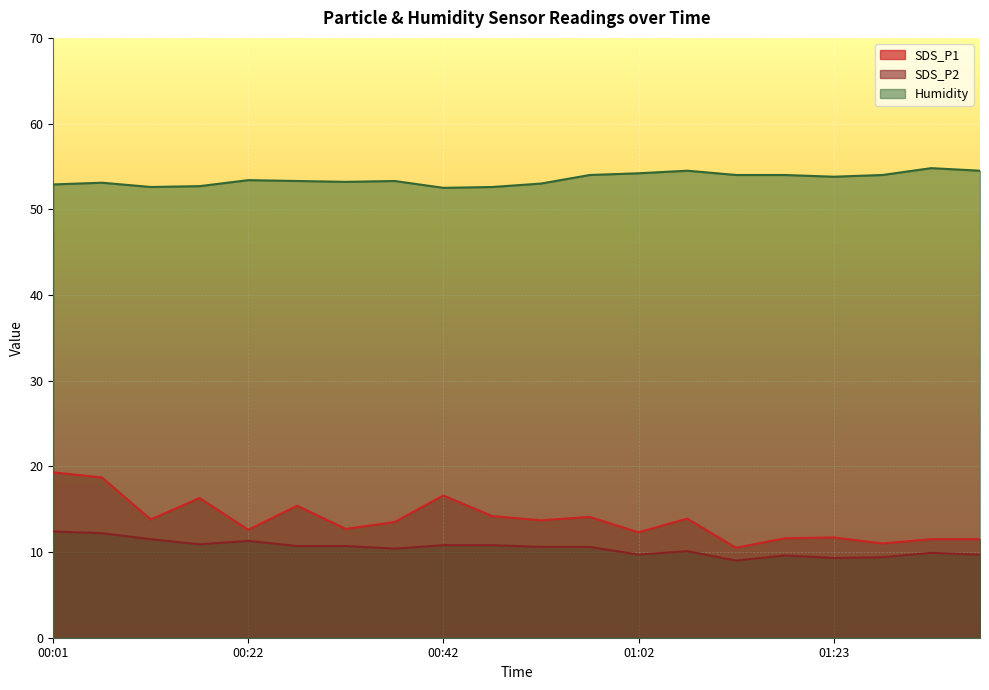

At how many categories does at least one series exceed 53?

14